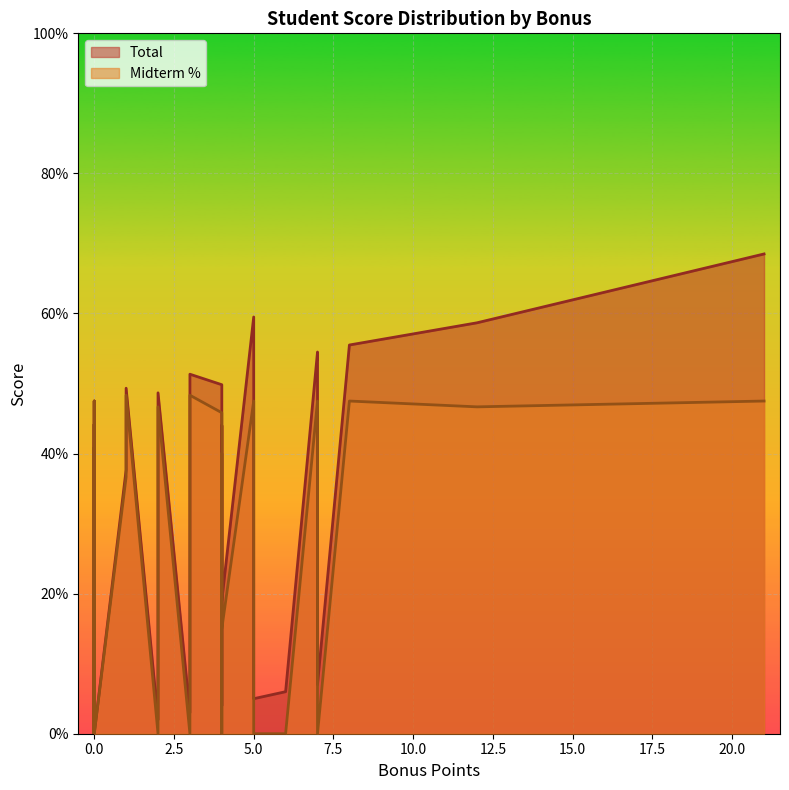

Rank the series at 8 from highest to lowest value.

Total, Midterm %